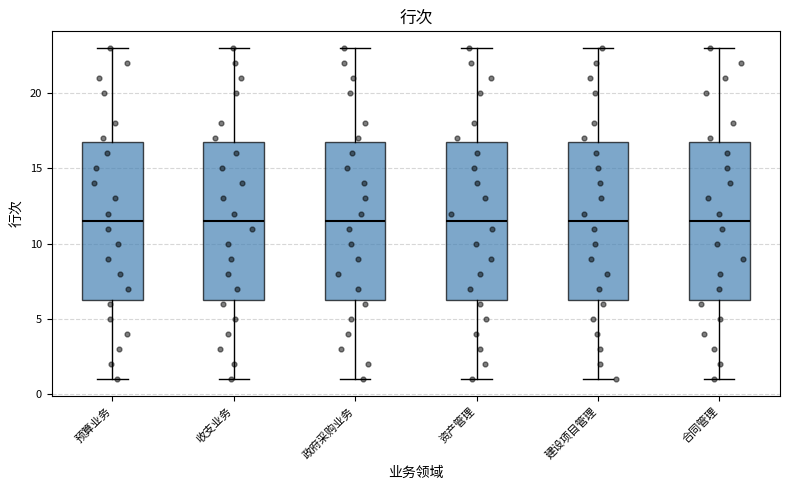

Where is the lower edge of the box for 资产管理 on the y-axis? The values are not printed on the chart, so give them approximately, as read against the axis.

6.5